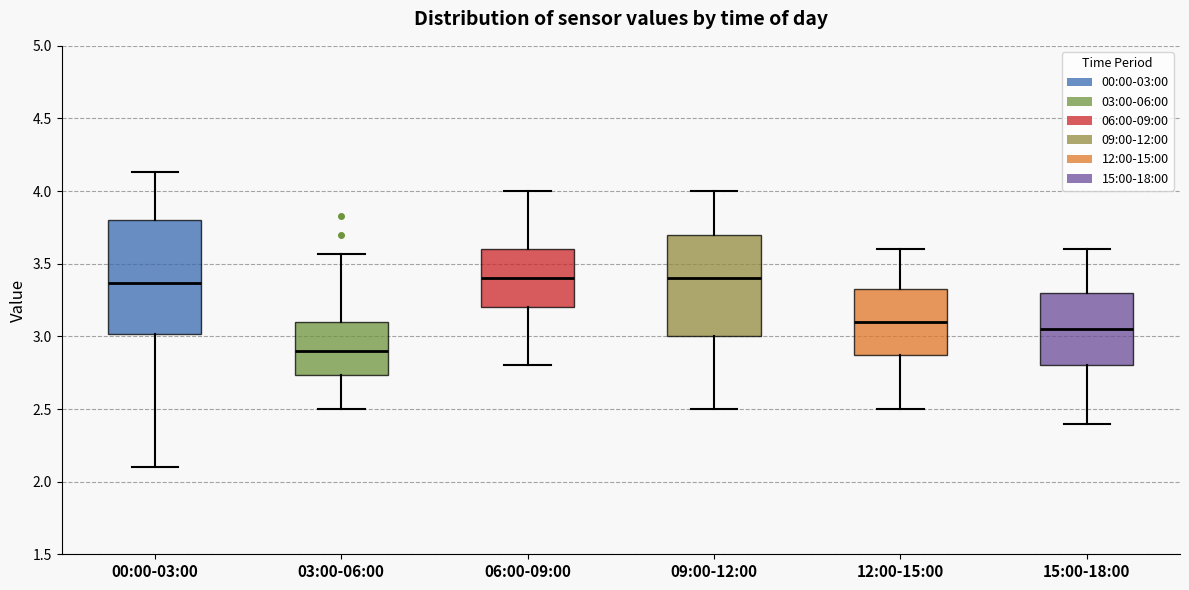

Which box is the tallest, from its lower edge to its upper edge?

00:00-03:00